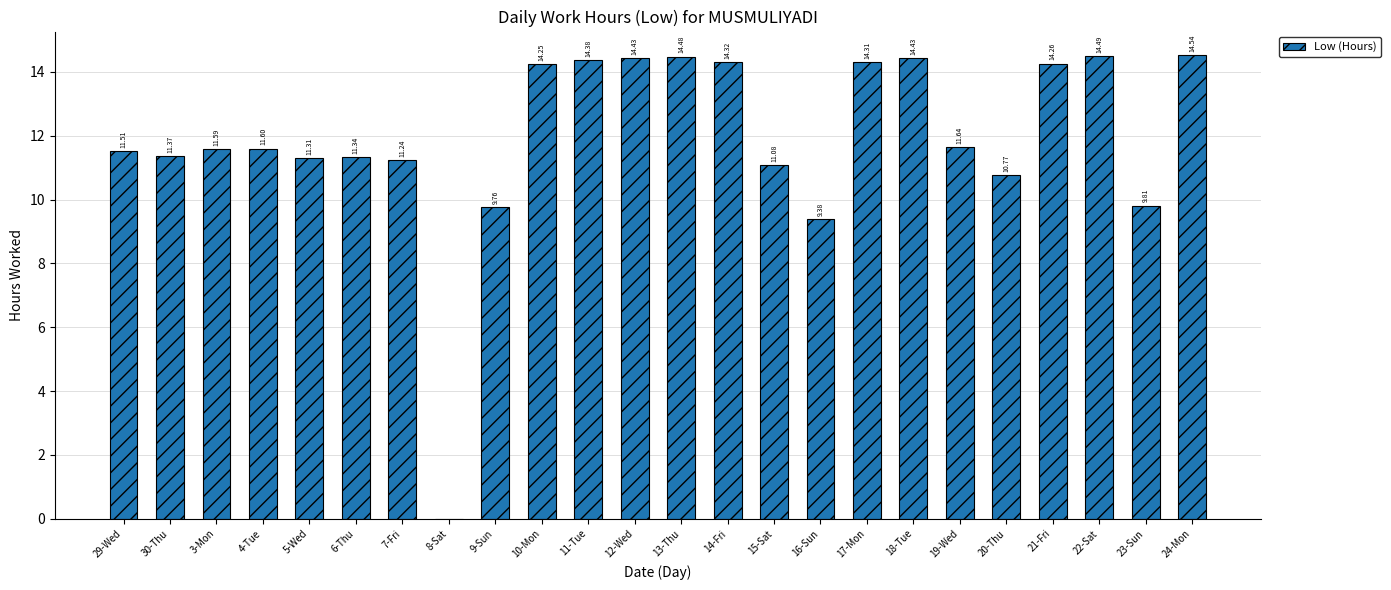

What is the approximate value at 6-Thu?

11.3